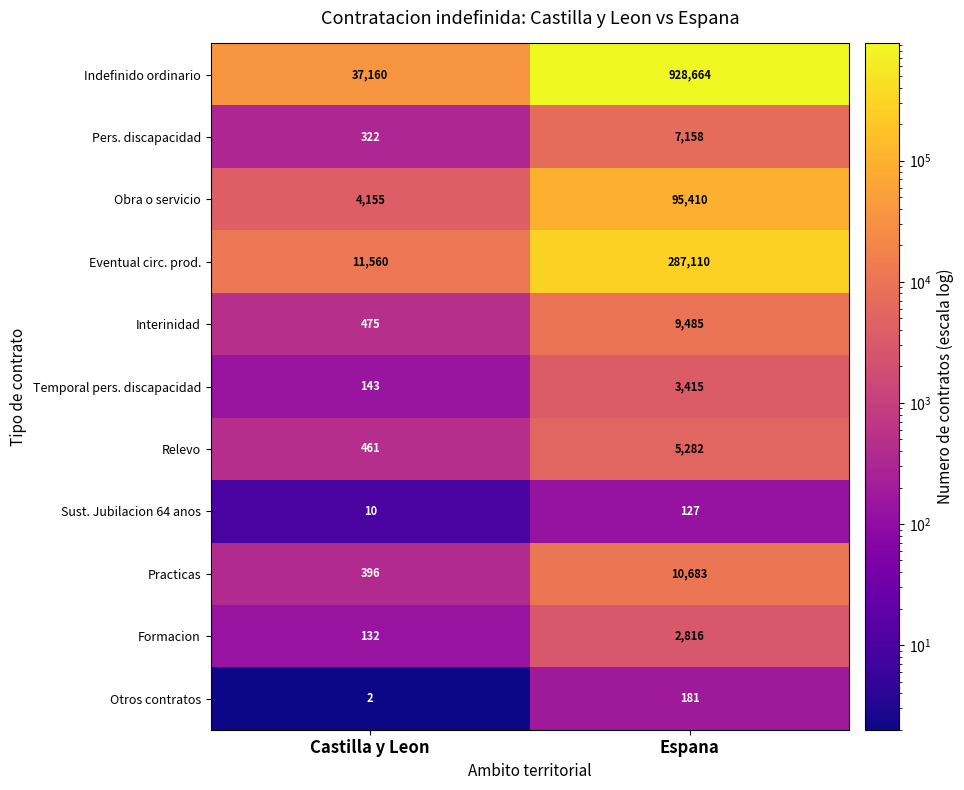

Reading right to left, what are all the values shown in this chart?

Indefinido ordinario: 928664	37160
Pers. discapacidad: 7158	322
Obra o servicio: 95410	4155
Eventual circ. prod.: 287110	11560
Interinidad: 9485	475
Temporal pers. discapacidad: 3415	143
Relevo: 5282	461
Sust. Jubilacion 64 anos: 127	10
Practicas: 10683	396
Formacion: 2816	132
Otros contratos: 181	2